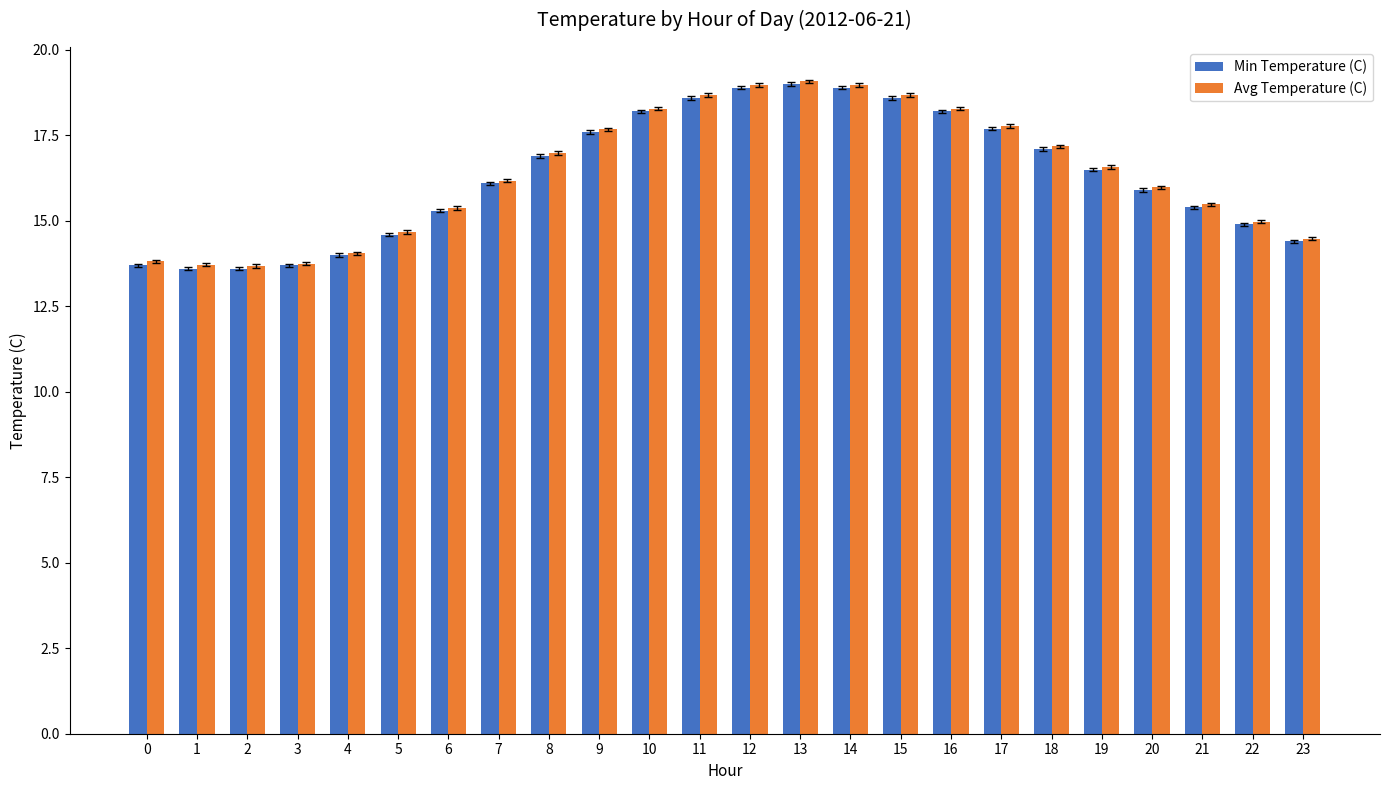

Read the Min Temperature (C) value at 21.

15.4